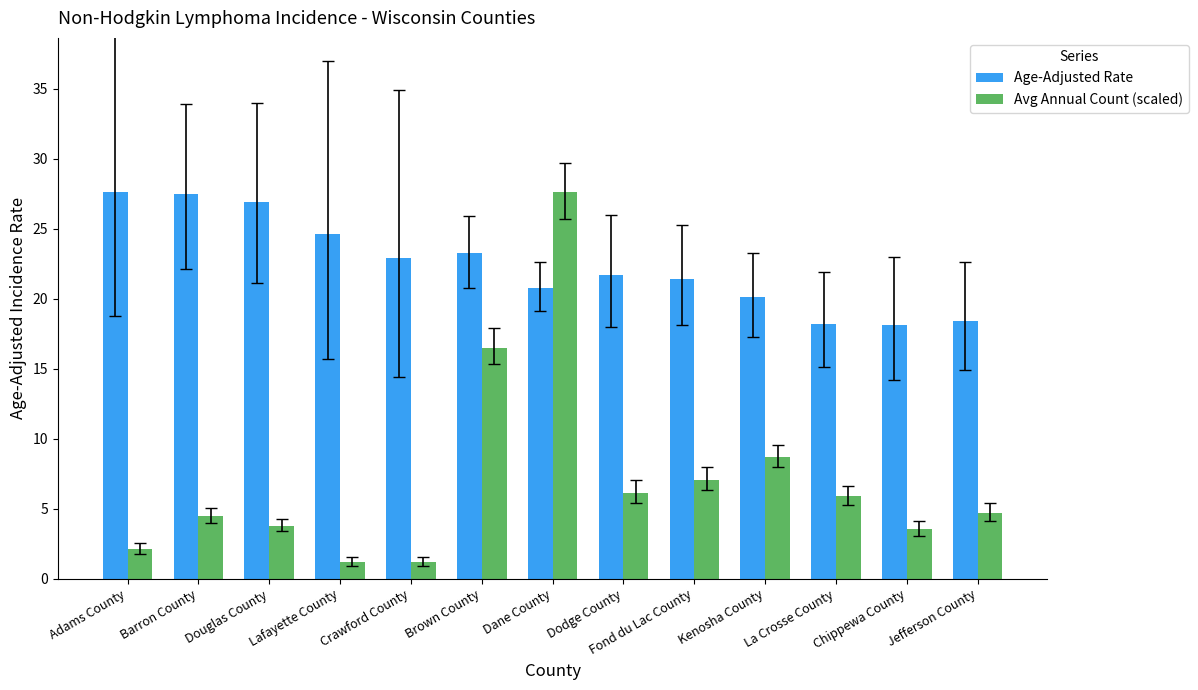

What is the label of the 13th bar from the left?

Jefferson County